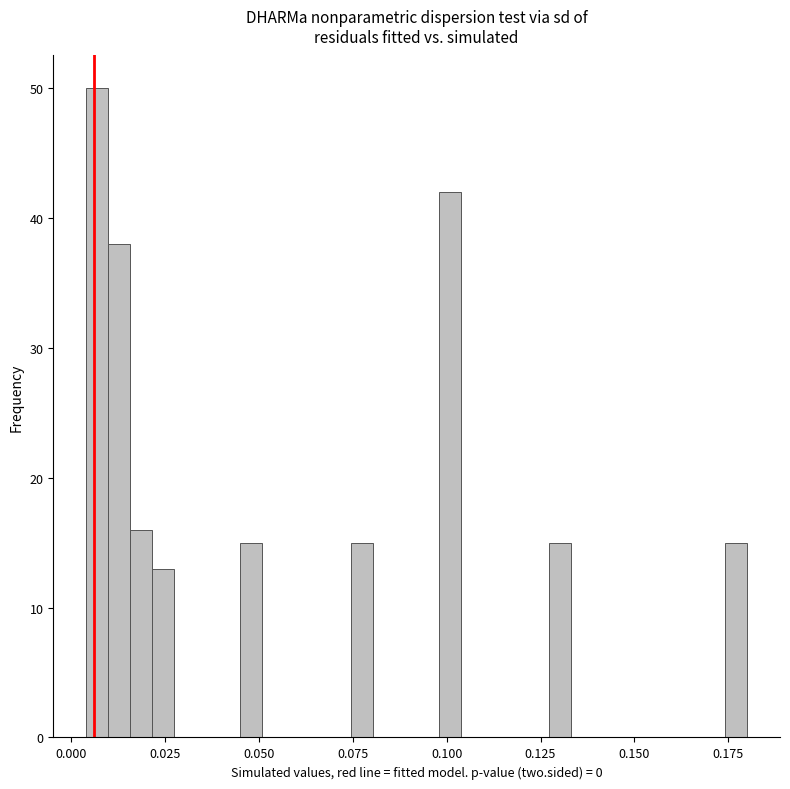

Read against the x-axis, roughly where is the centre of the tallest bar?

0.005